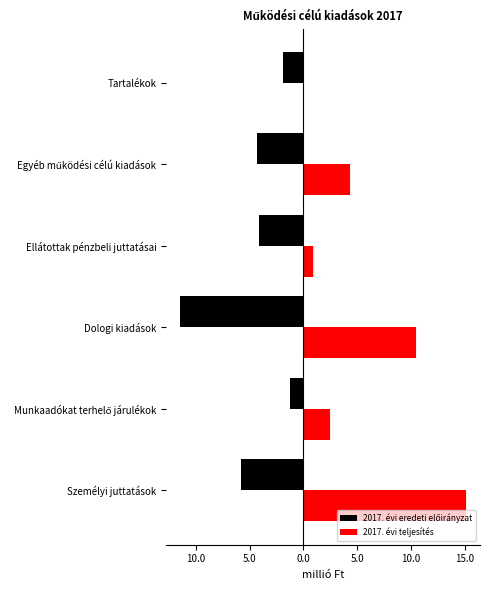

What is the average value of the 2017. évi eredeti előirányzat series?

-4.8